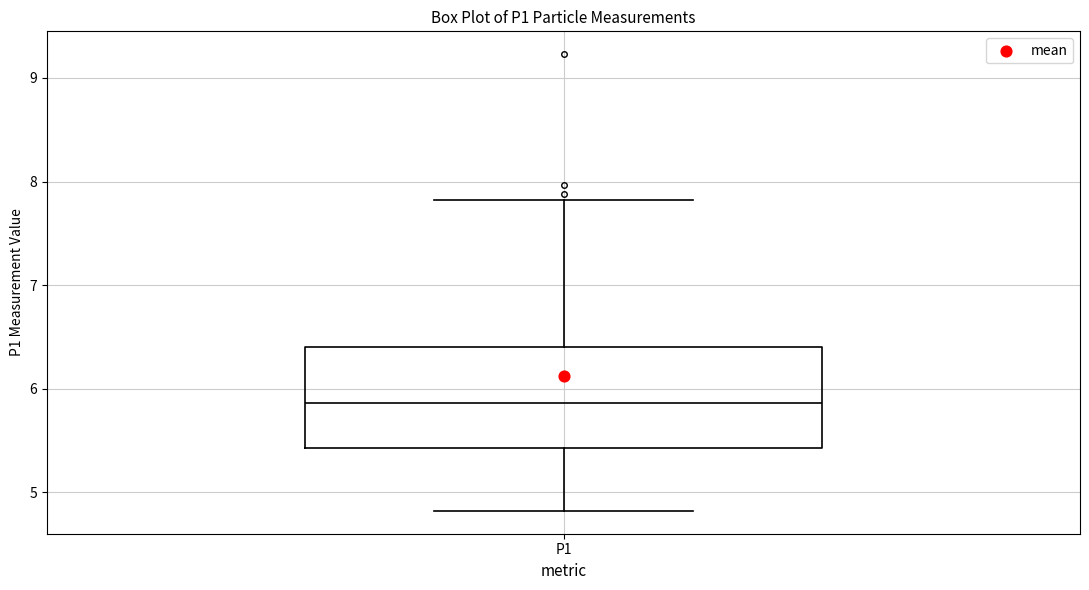

Read this box plot against the y-axis: the position of the median line, the range covered by the box, and the ends of both whiskers. The values are not printed on the chart, so give them approximately, as read against the axis.

median 5.9, box 5.4 to 6.4, whiskers 4.8 to 7.8